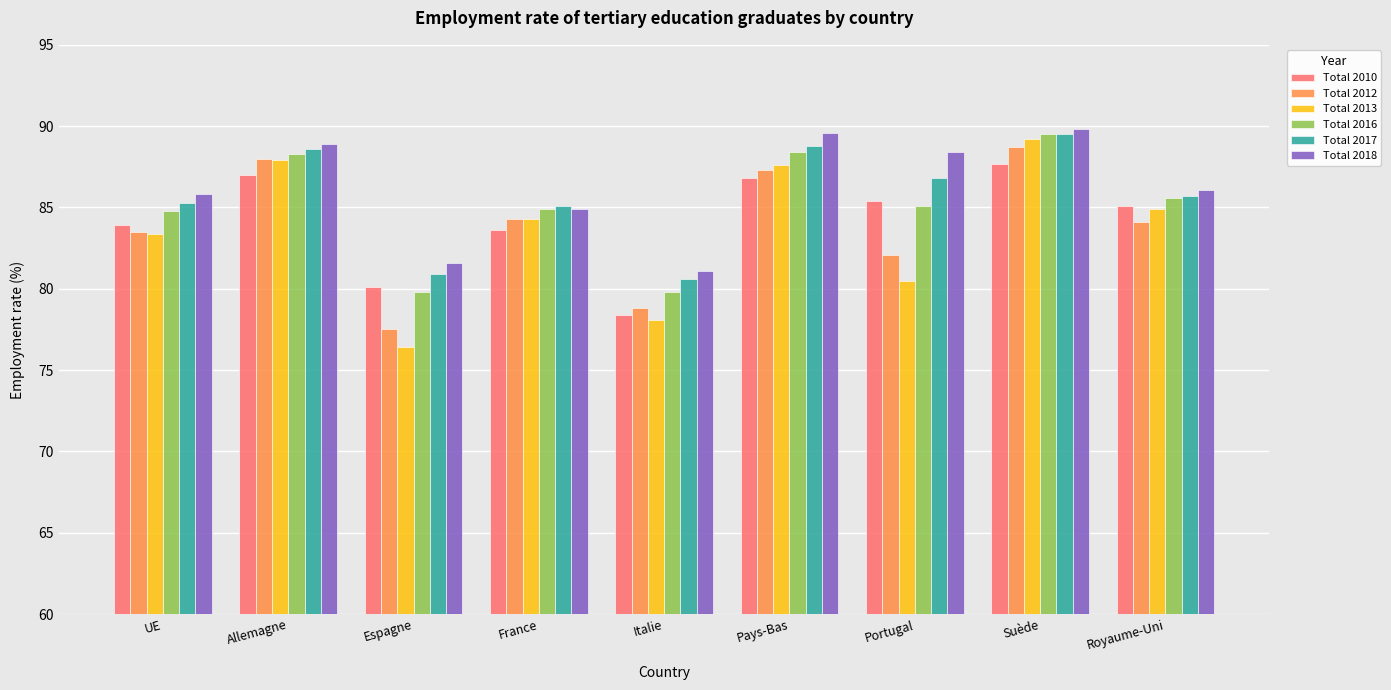

What is the value of the Total 2017 bar at the 3rd from the left?

80.9